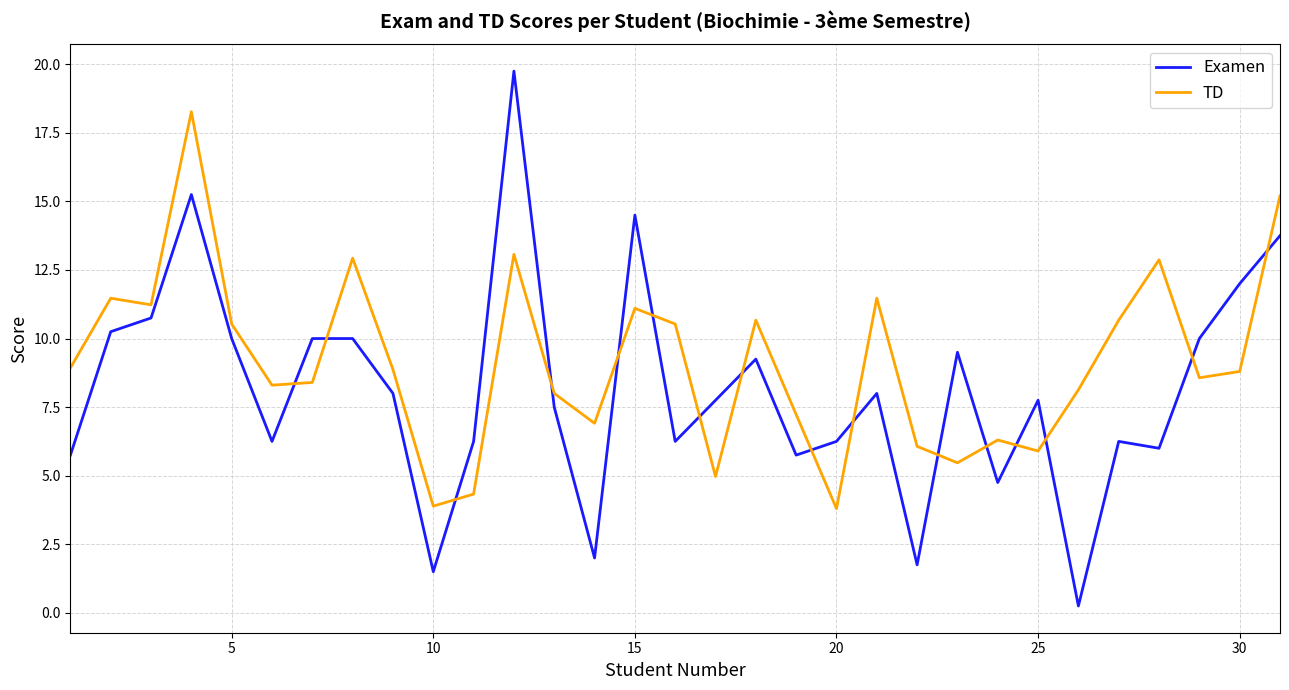

Which series has the widest spread of values?

Examen